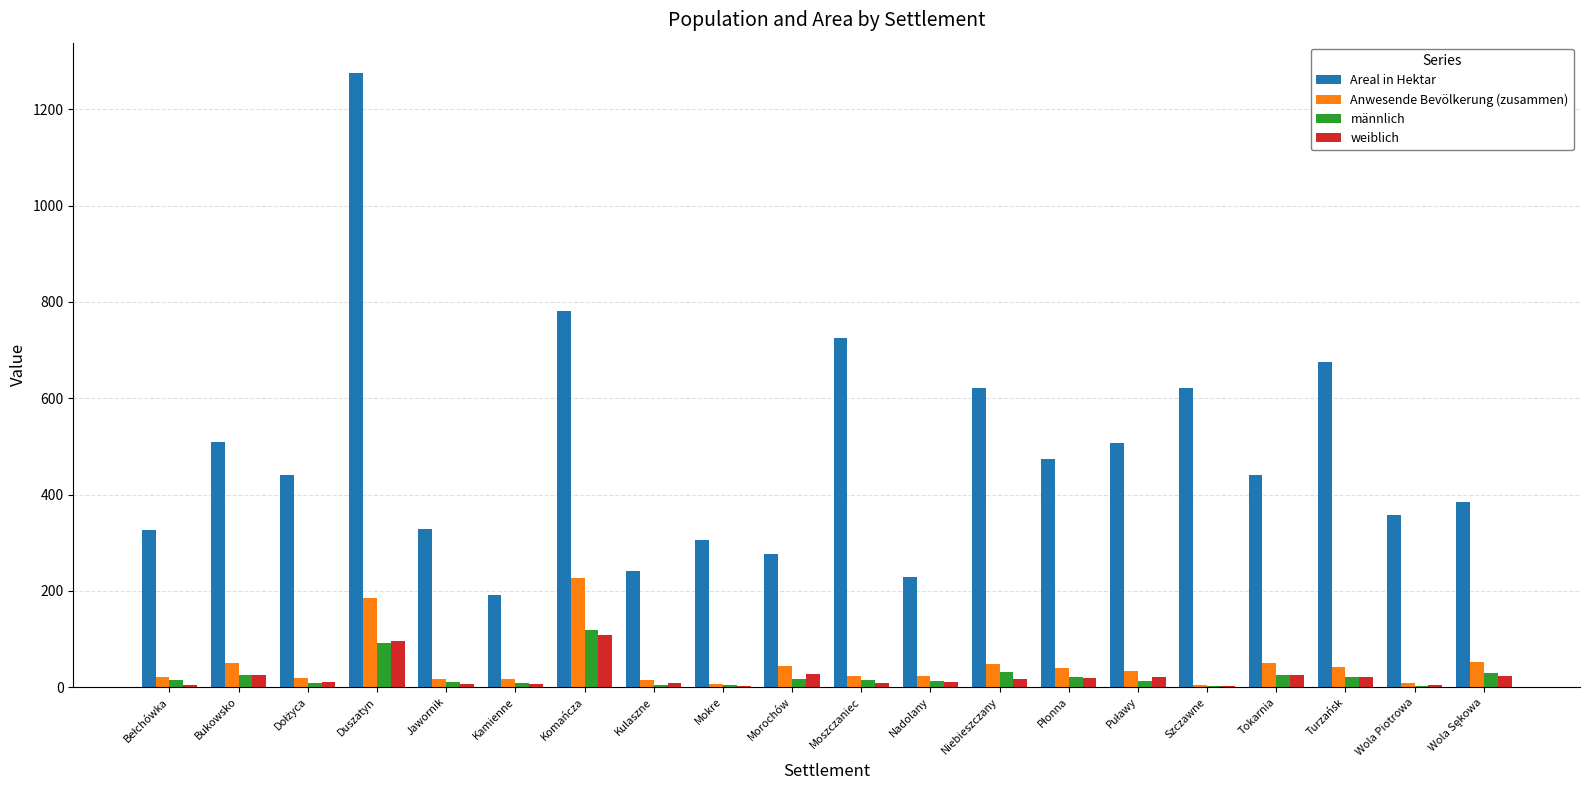

Between Duszatyn and Niebieszczany, which series saw the biggest shift?

Areal in Hektar